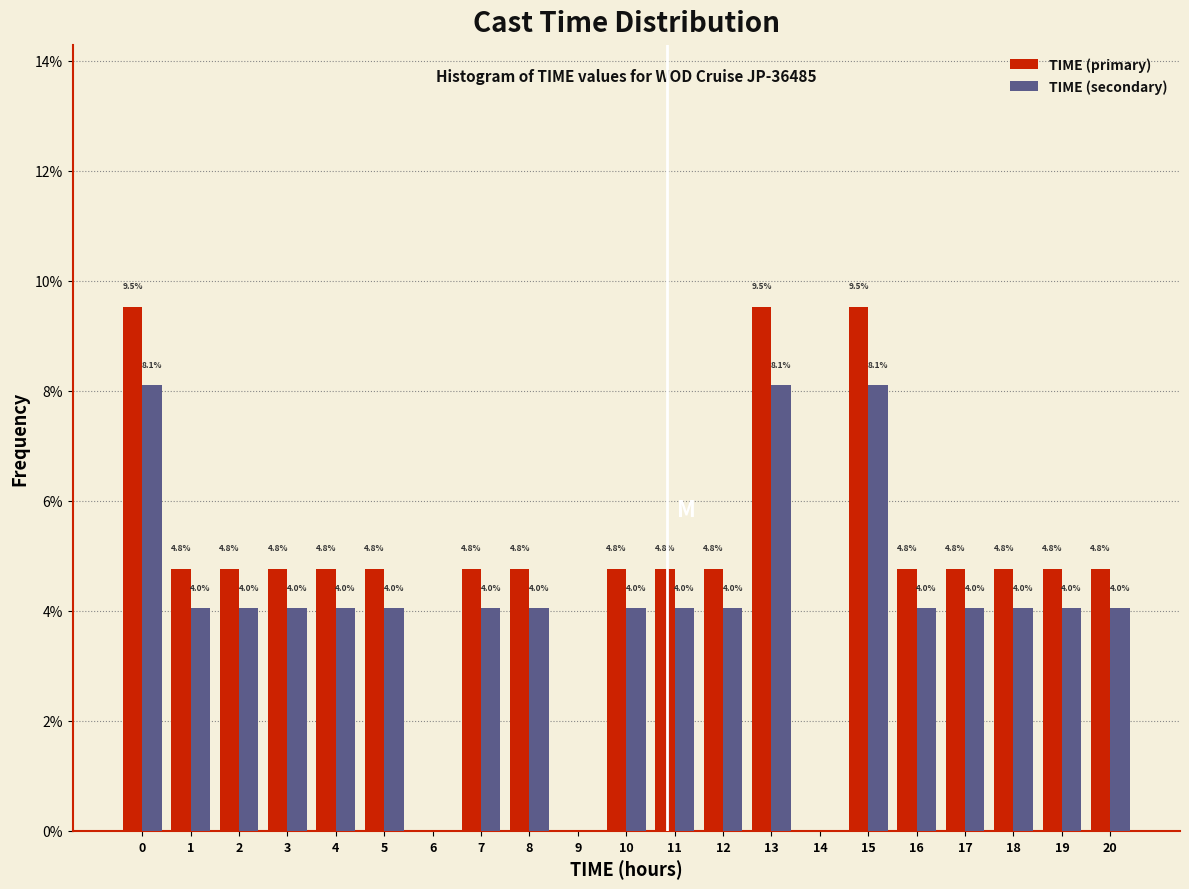

Reading left to right, transcribe all the data shown in this chart.

TIME (primary): 0=9.5	1=4.8	2=4.8	3=4.8	4=4.8	5=4.8	6=0.0	7=4.8	8=4.8	9=0.0	10=4.8	11=4.8	12=4.8	13=9.5	14=0.0	15=9.5	16=4.8	17=4.8	18=4.8	19=4.8	20=4.8
TIME (secondary): 0=8.1	1=4.0	2=4.0	3=4.0	4=4.0	5=4.0	6=0.0	7=4.0	8=4.0	9=0.0	10=4.0	11=4.0	12=4.0	13=8.1	14=0.0	15=8.1	16=4.0	17=4.0	18=4.0	19=4.0	20=4.0